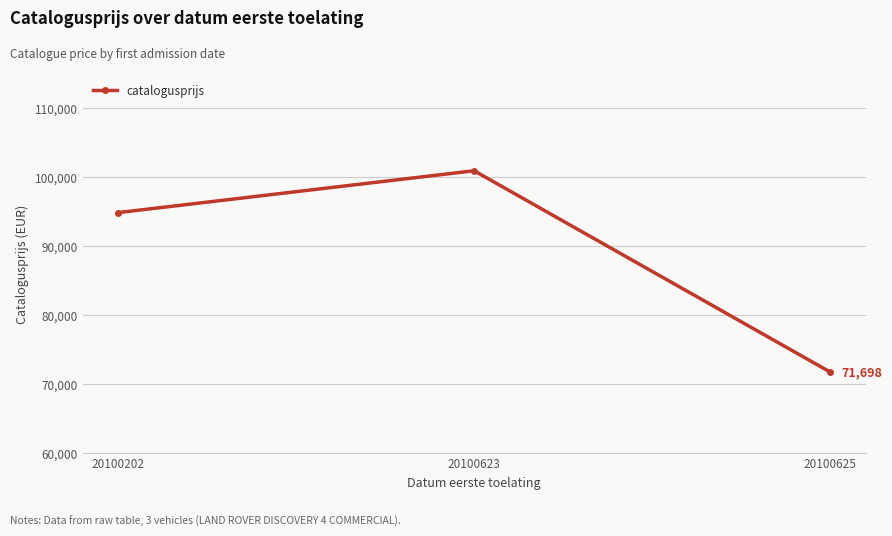

Which has a higher value, 20100202 or 20100625?

20100202